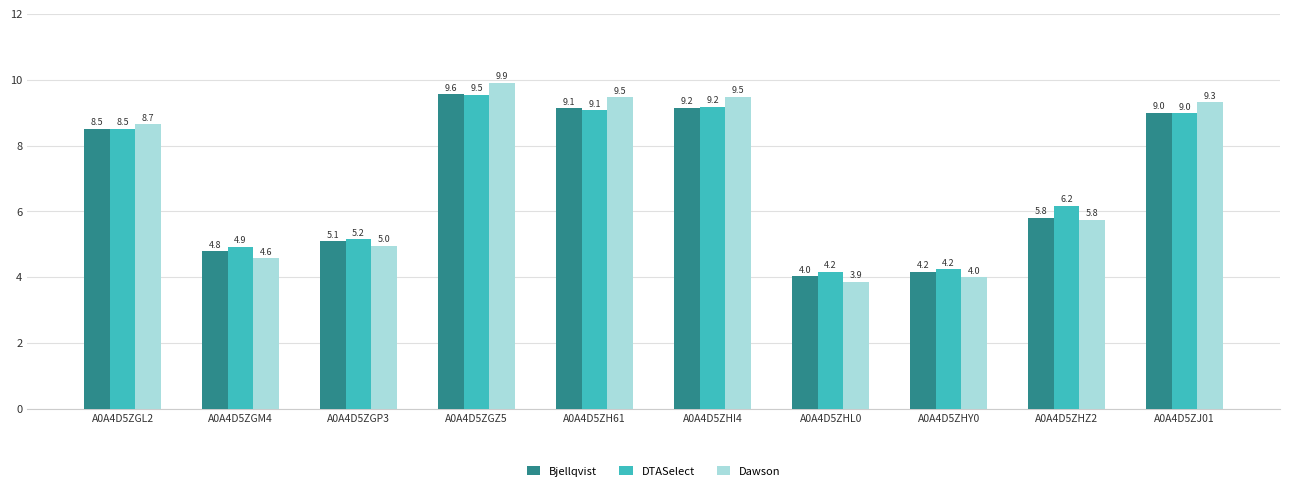

Reading left to right, transcribe all the data shown in this chart.

Bjellqvist: 8.5	4.8	5.1	9.6	9.1	9.2	4.0	4.2	5.8	9.0
DTASelect: 8.5	4.9	5.2	9.5	9.1	9.2	4.2	4.2	6.2	9.0
Dawson: 8.7	4.6	5.0	9.9	9.5	9.5	3.9	4.0	5.8	9.3